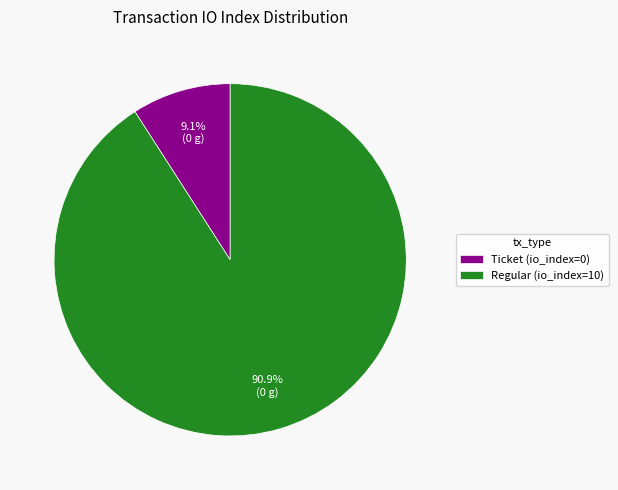

To the nearest percent, what is the difference between the Ticket (io_index=0) and Regular (io_index=10) slice percentages?

82%